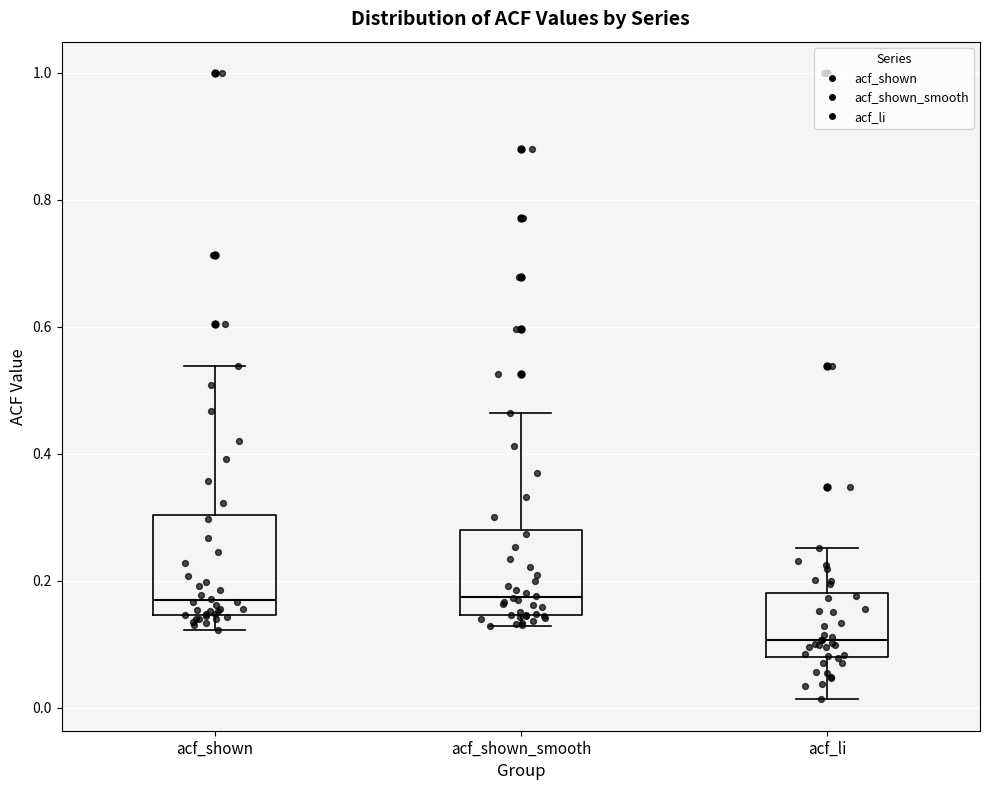

Reading left to right, transcribe this box plot: for each box, give where its median line is, the range the box spans, and where its two whiskers end, as read against the y-axis. The values are not printed on the chart, so give them approximately, as read against the axis.

acf_shown: median 0.16, box 0.14 to 0.30, whiskers 0.12 to 0.54
acf_shown_smooth: median 0.18, box 0.14 to 0.28, whiskers 0.12 to 0.46
acf_li: median 0.10, box 0.08 to 0.18, whiskers 0.02 to 0.26